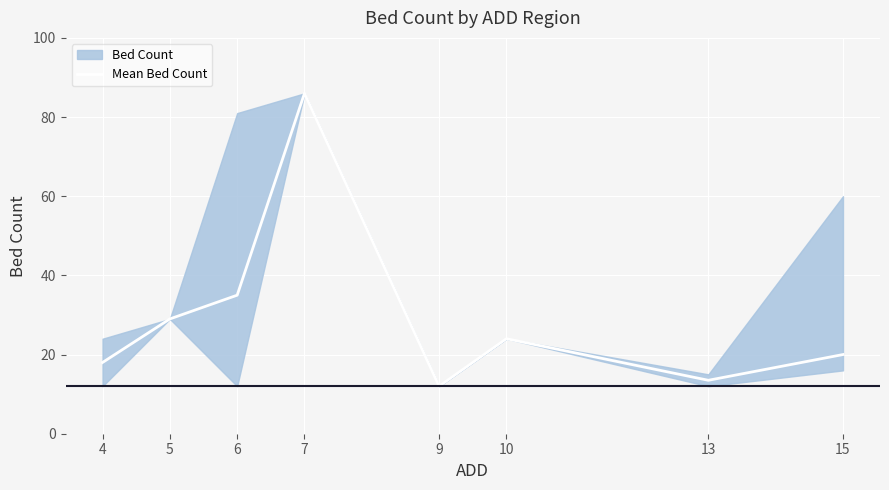

Approximately how many times larger is the value at 15 compared to 13?

1.5